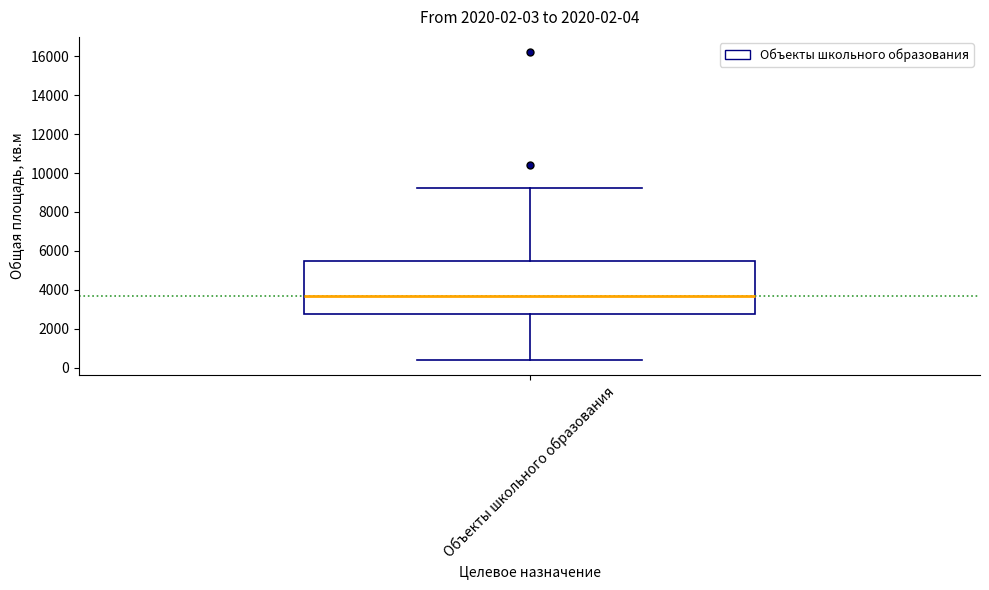

Read this box plot against the y-axis: the position of the median line, the range covered by the box, and the ends of both whiskers. The values are not printed on the chart, so give them approximately, as read against the axis.

median 3600, box 2800 to 5400, whiskers 400 to 9200